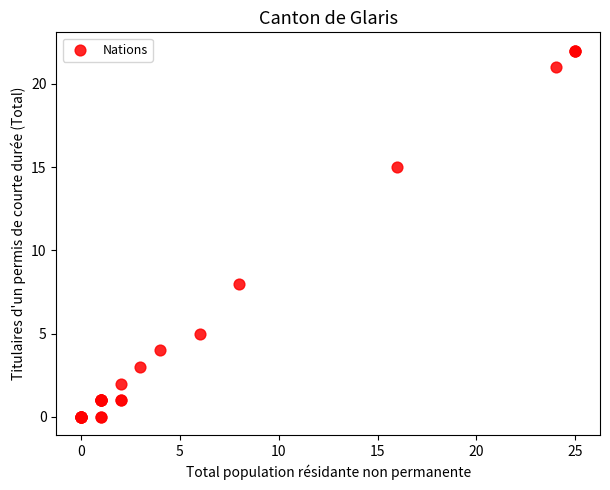

What Y value in the scatter plot is closest to 11?

8